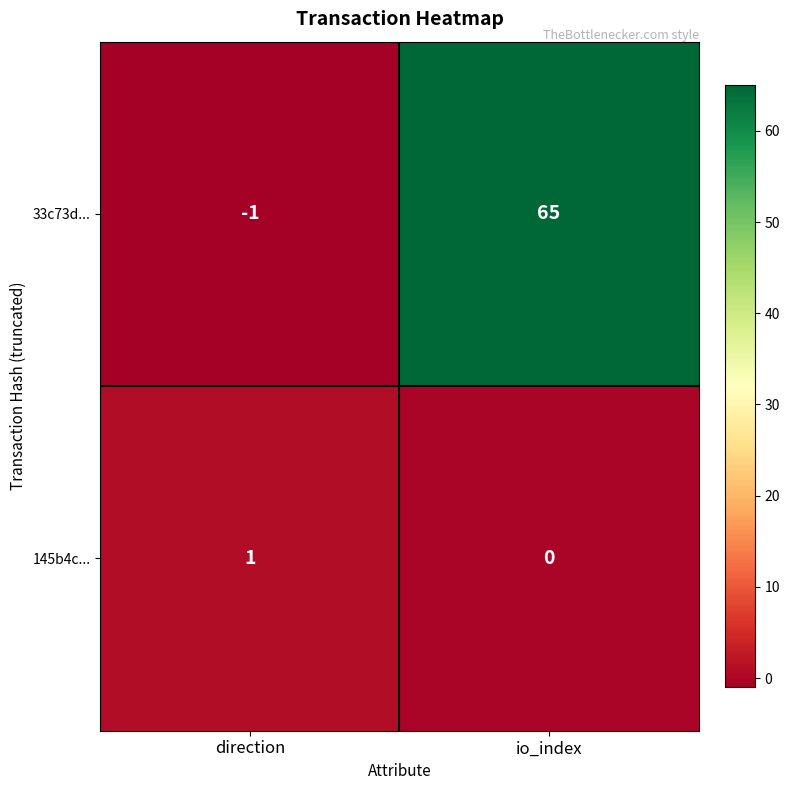

How many positive values does the 33c73d... series have?

1